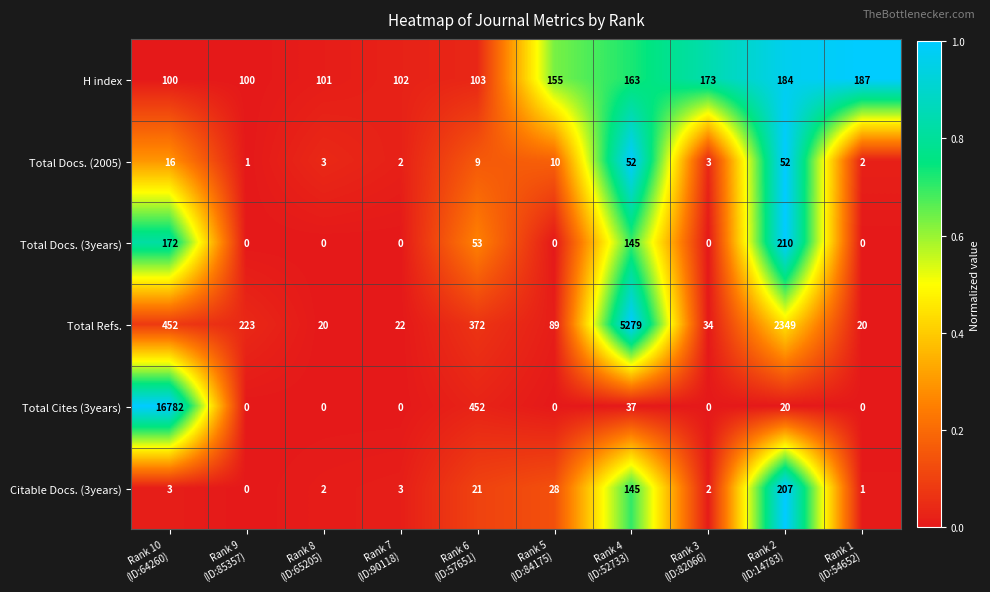

What is the spread (max minus min) of values at Rank 4
(ID:52733)?

5242